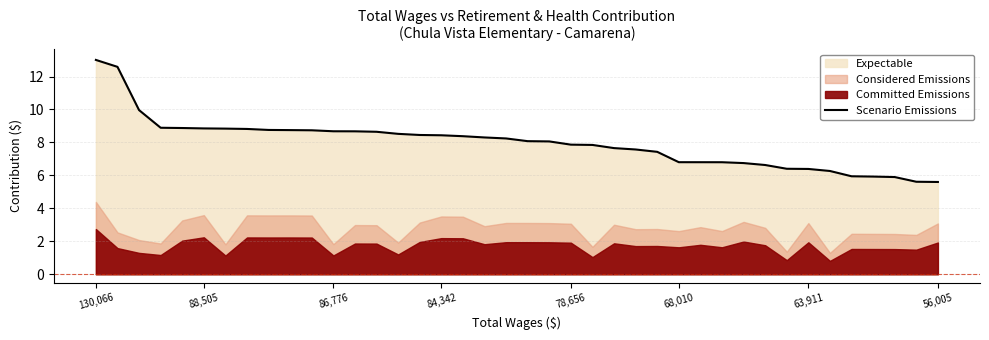

How many lines are shown in the chart?

1